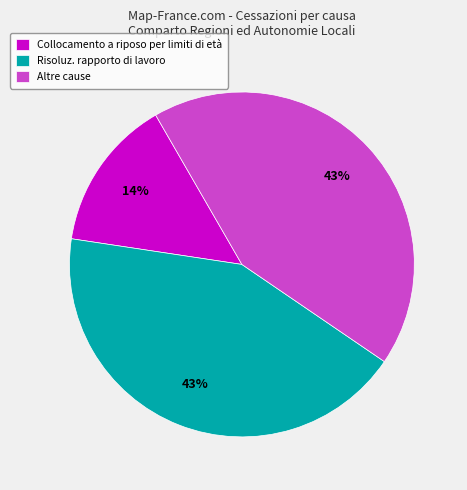

Is Risoluz. rapporto di lavoro the majority of the pie?

No